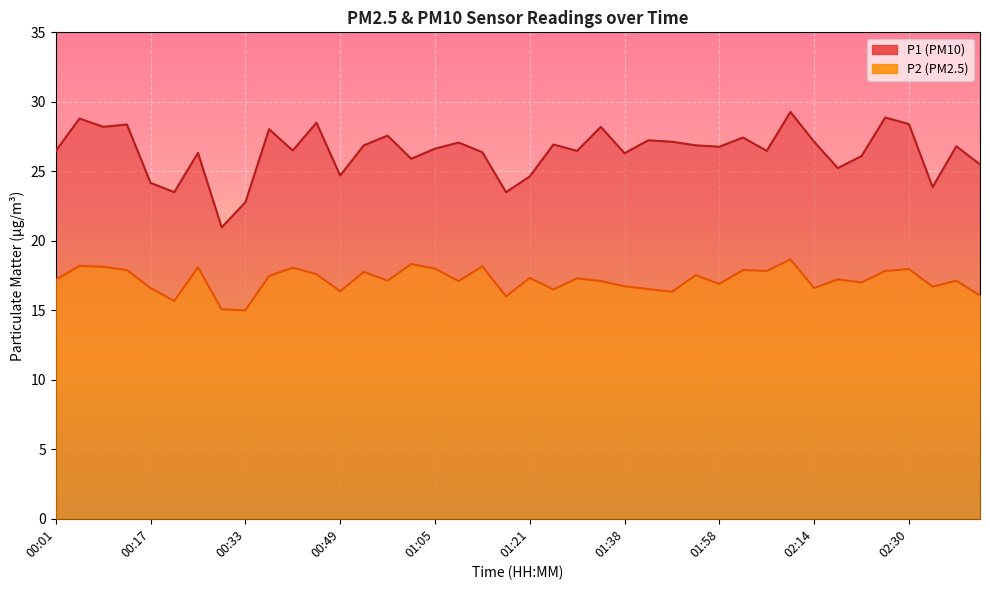

Is it true that P1 equals 15.8 at 02:06?

False